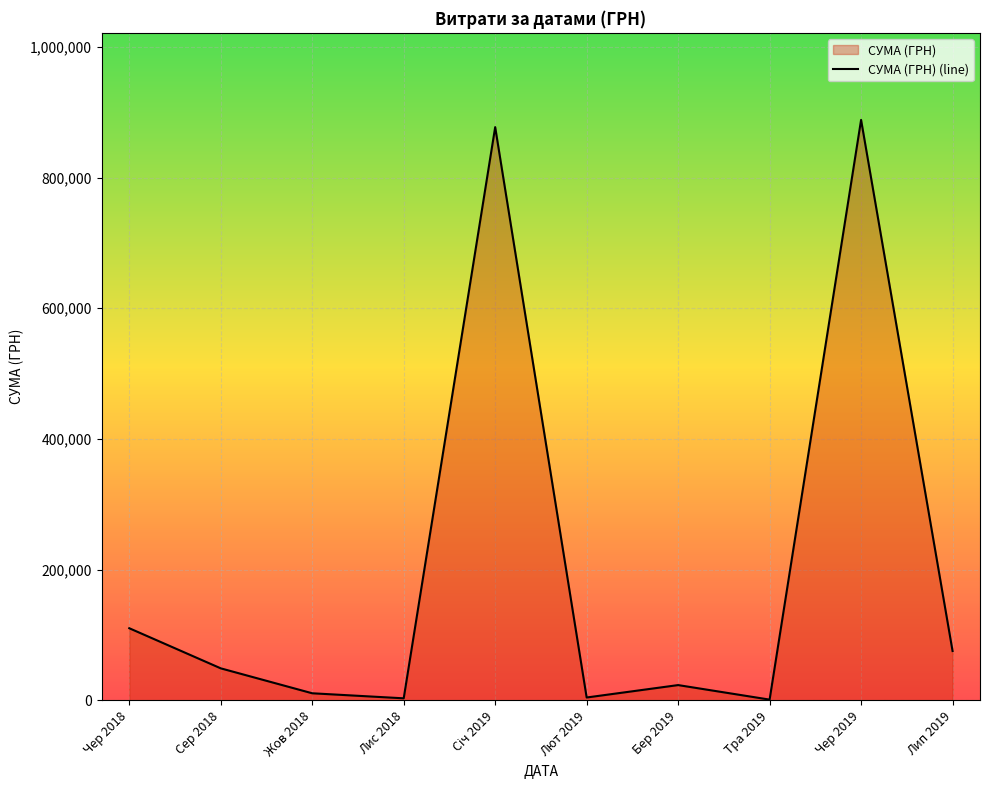

What is the value of the 7th point from the left?

23217.7